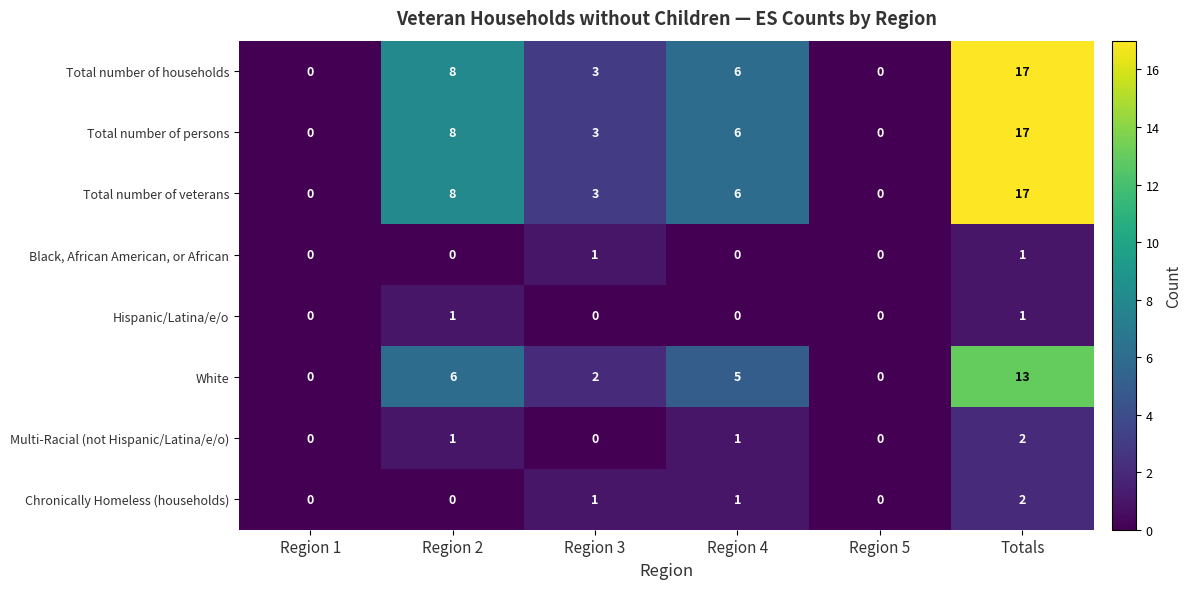

The White series shows 3 at Region 4. True or false?

False